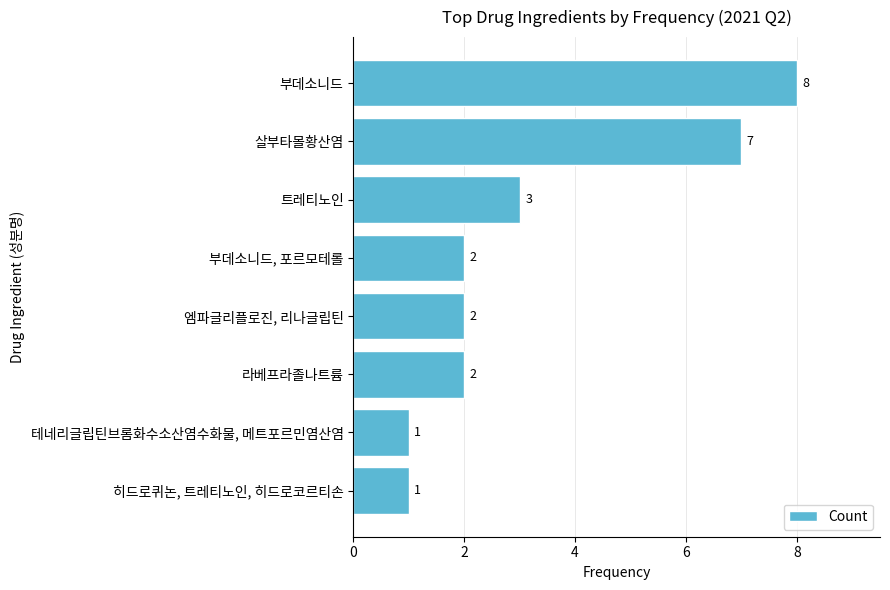

What is the minimum value shown in the chart?

1